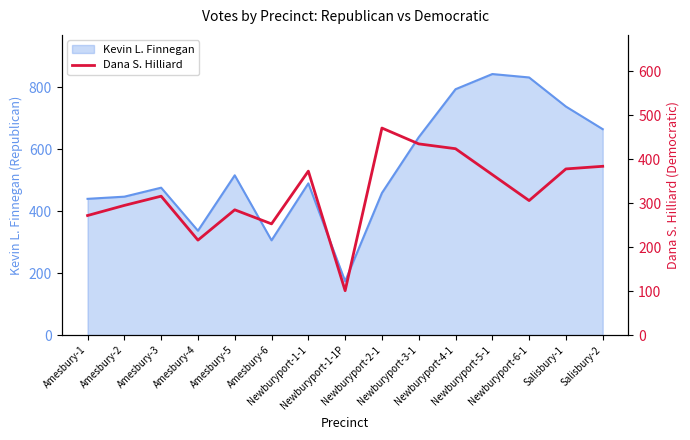

What is the minimum value for Kevin L. Finnegan?

174